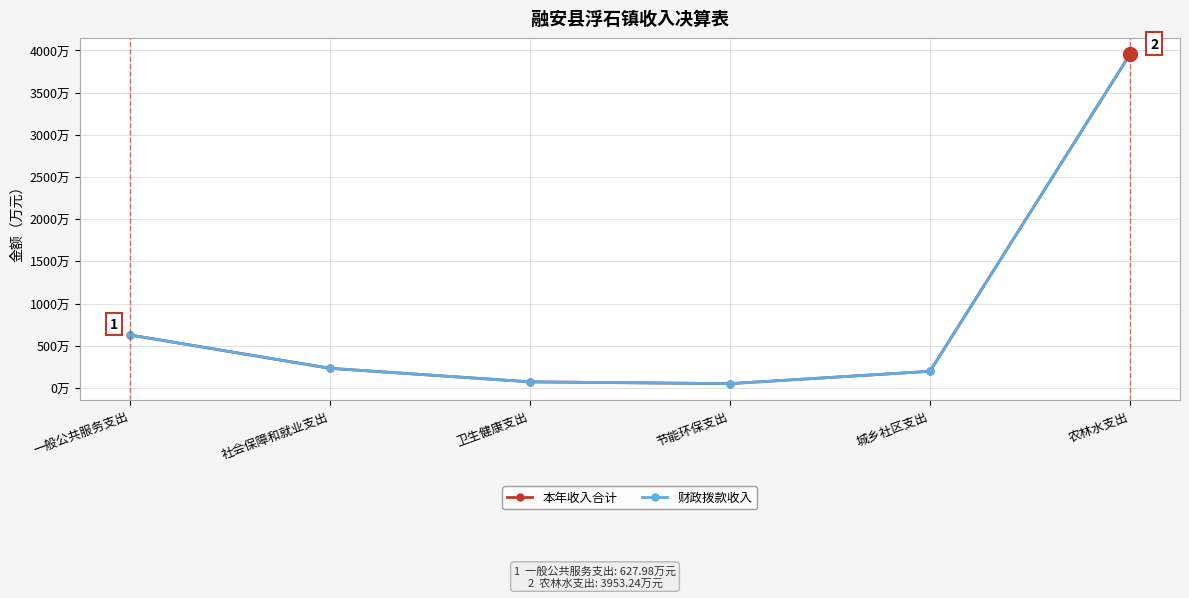

What is the sum of all 本年收入合计 values?

5133.6